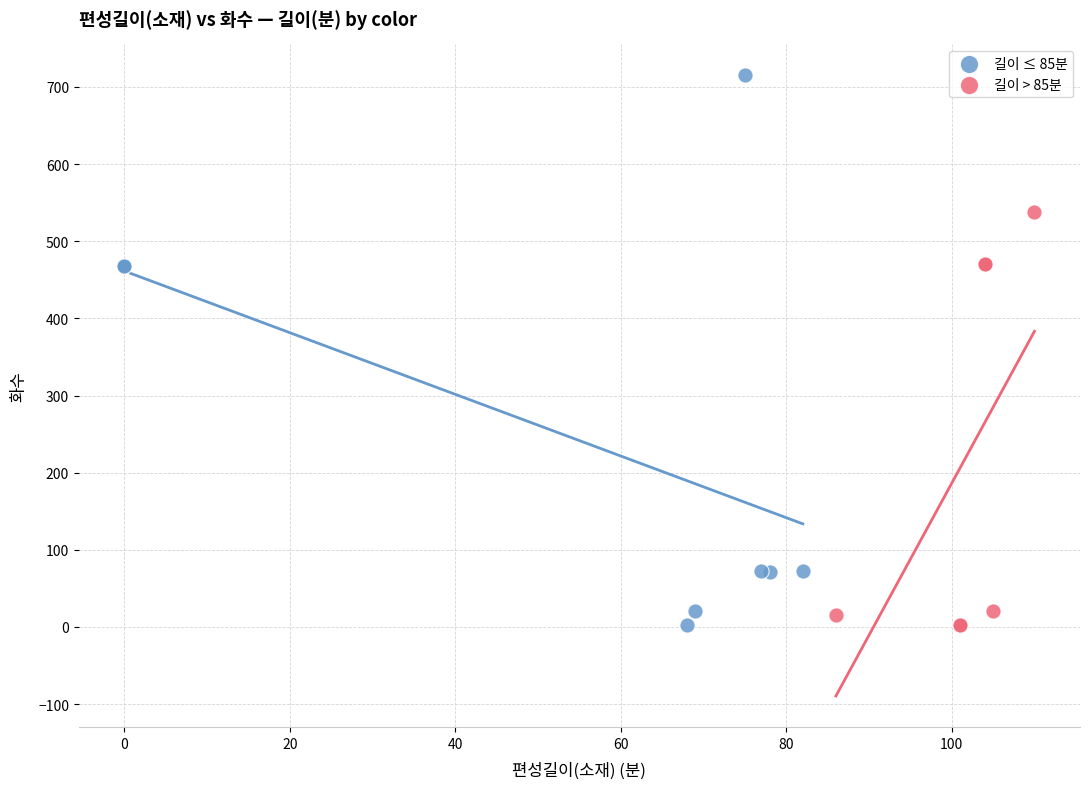

Which series has the largest Y range (max minus min)?

길이 ≤ 85분